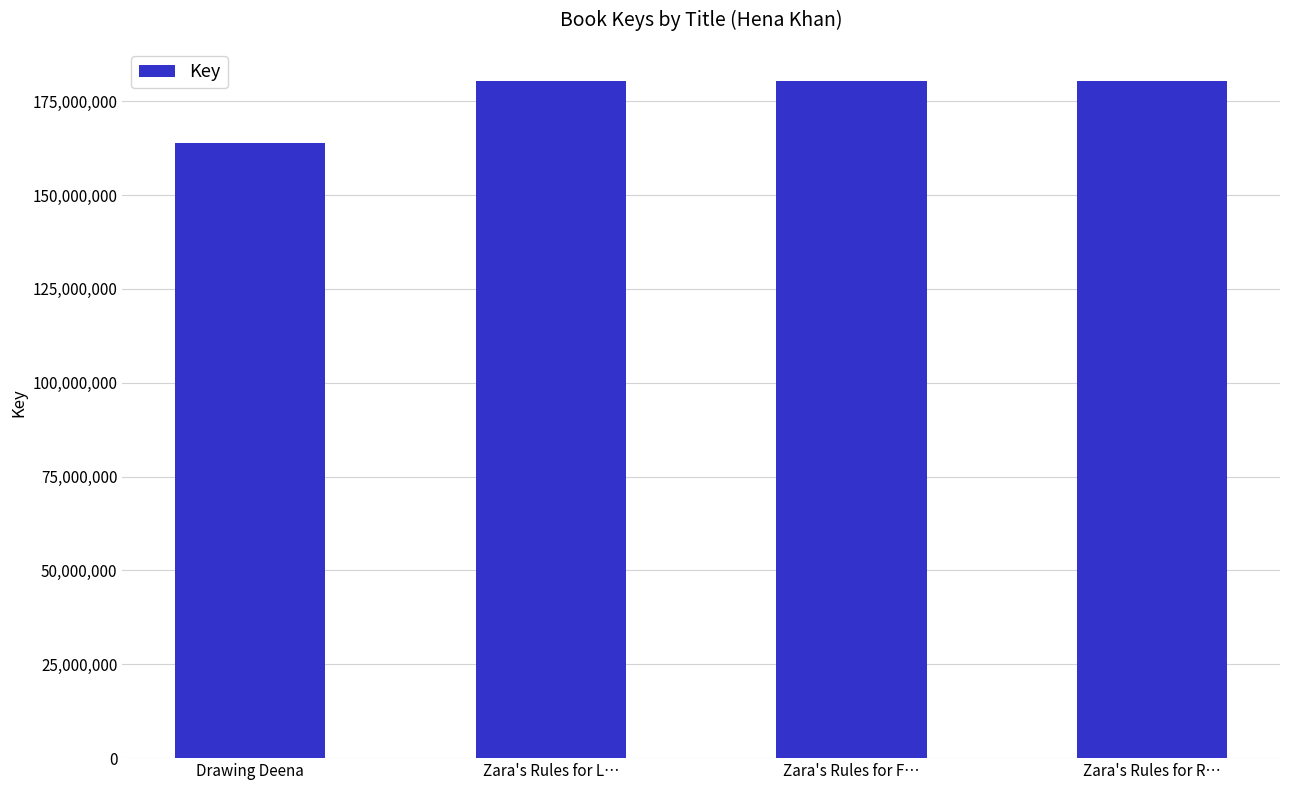

The chart shows a value of 180395076 at Zara's Rules for F…. True or false?

True